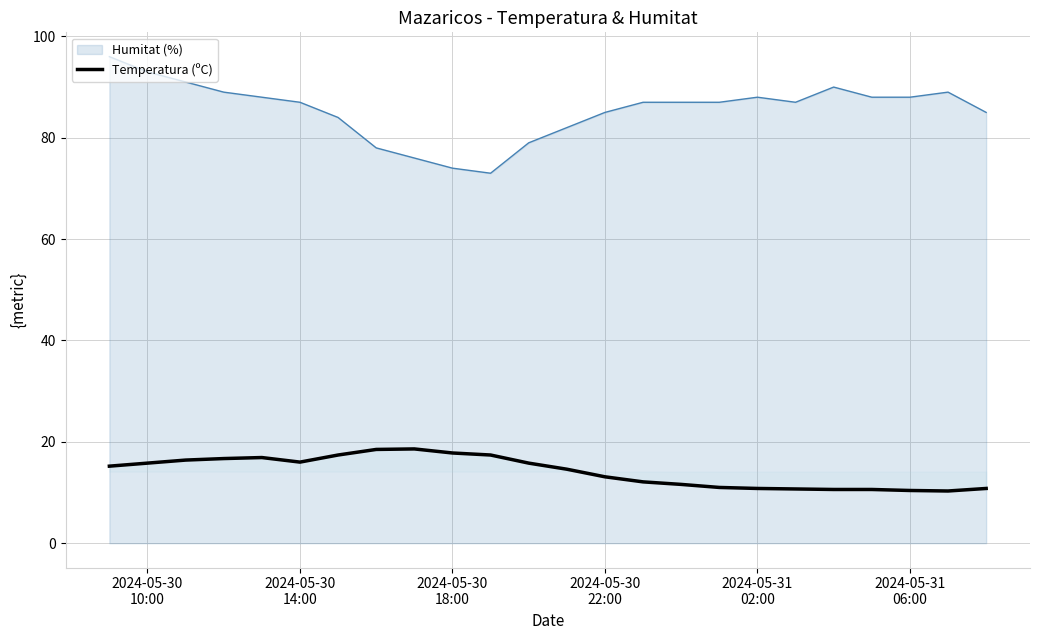

Which series has the largest total across all categories?

Humitat (%)